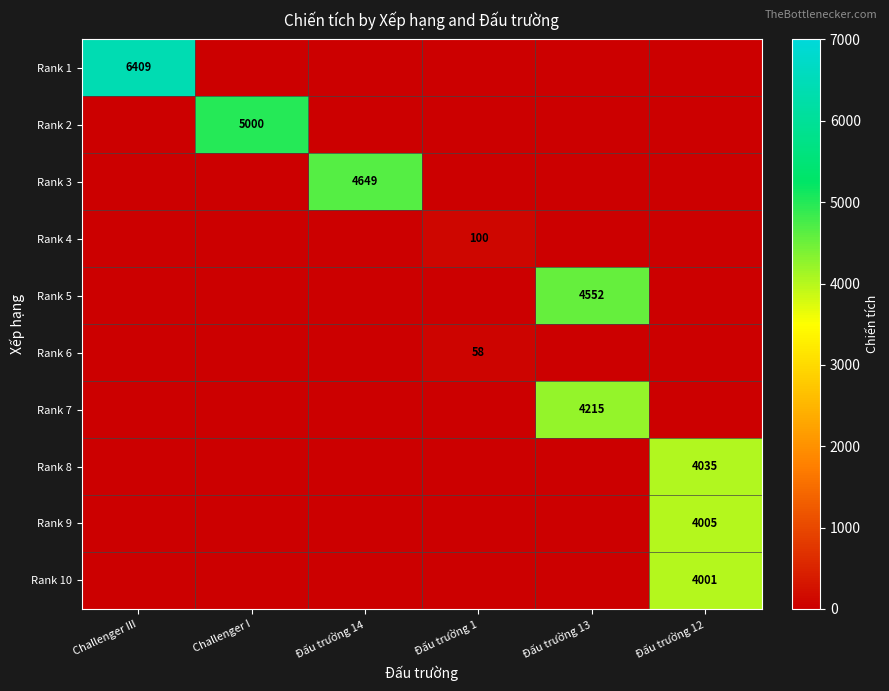

Is it true that Rank 4 equals 100 at Đấu trường 1?

True